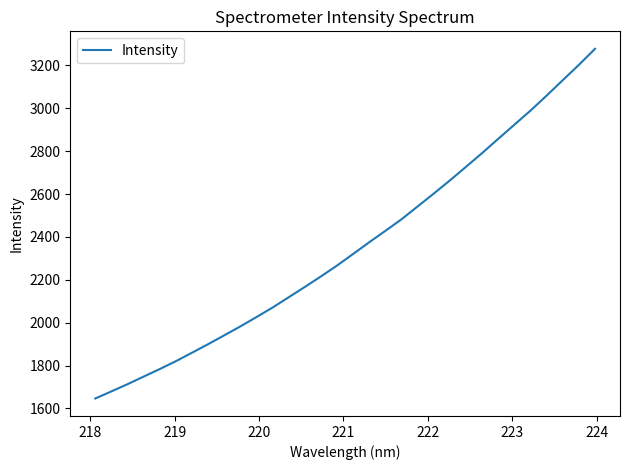

Reading left to right, list all the values displayed in this chart.

1646.3	1679.4	1713.1	1748.5	1783.7	1820.5	1860.0	1900.0	1941.2	1983.0	2026.5	2071.1	2119.1	2167.2	2216.4	2267.2	2321.5	2376.1	2429.1	2483.1	2543.1	2603.0	2664.3	2727.8	2792.0	2858.4	2924.2	2989.8	3059.8	3131.6	3202.9	3277.7